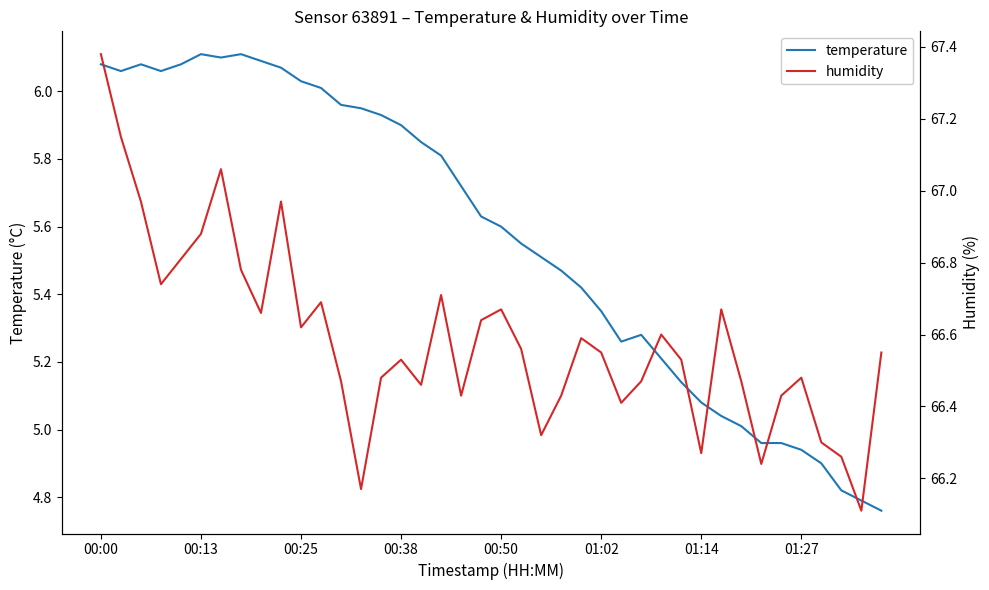

The value of temperature at 00:13 is 10.4. True or false?

False